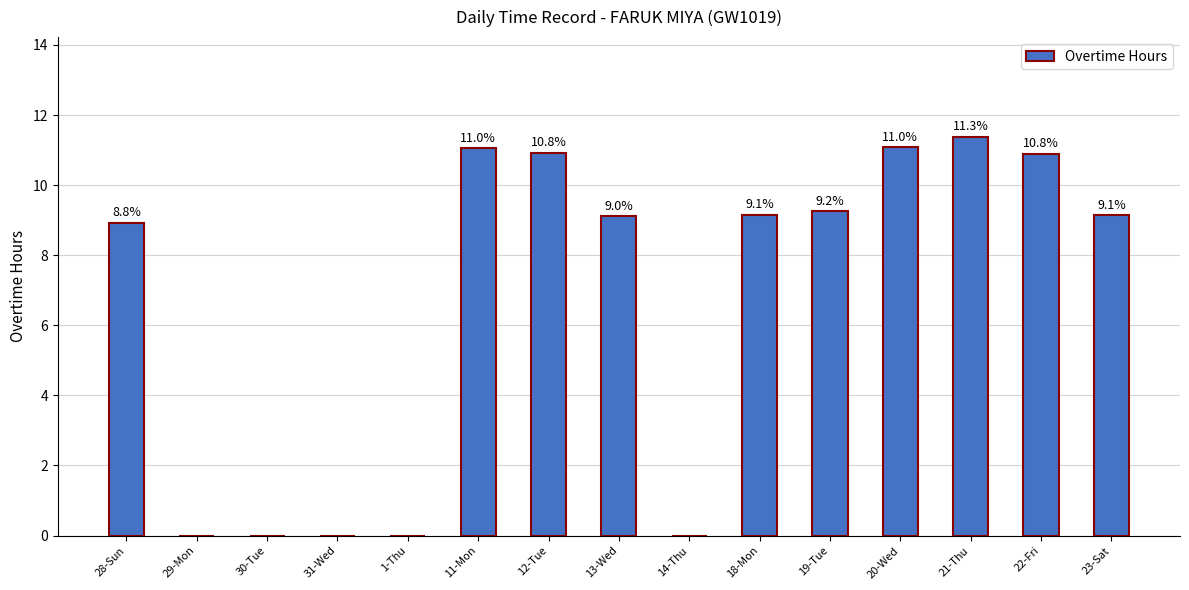

Are the bars horizontal?

No